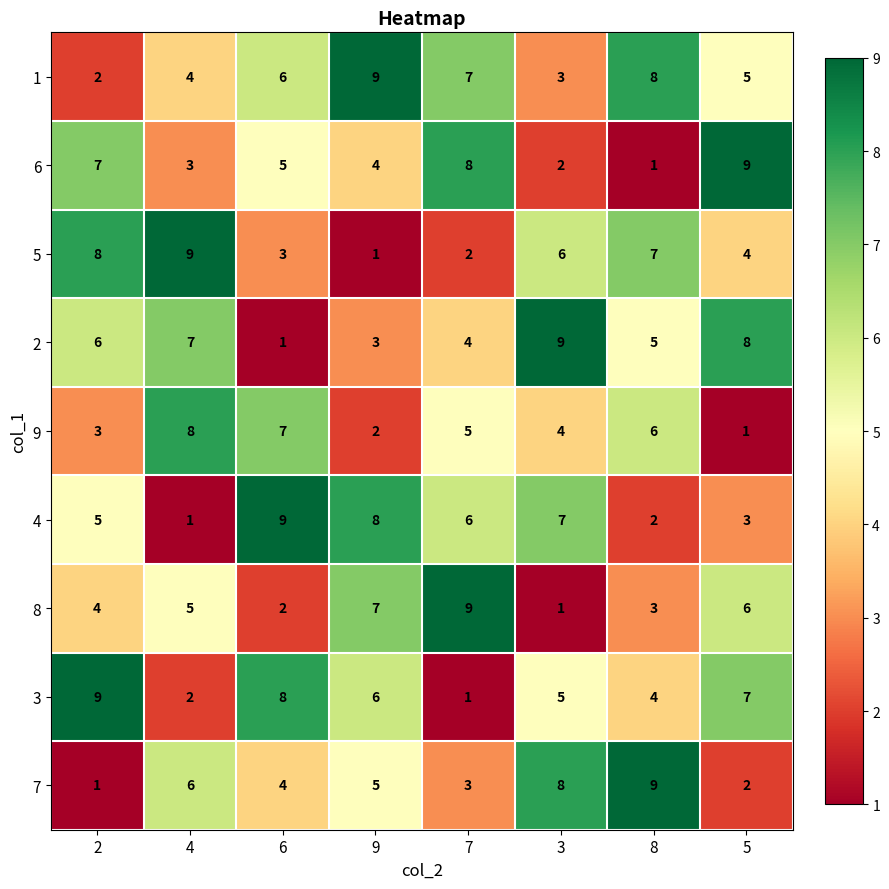

What is the total value across all series at 5?

45